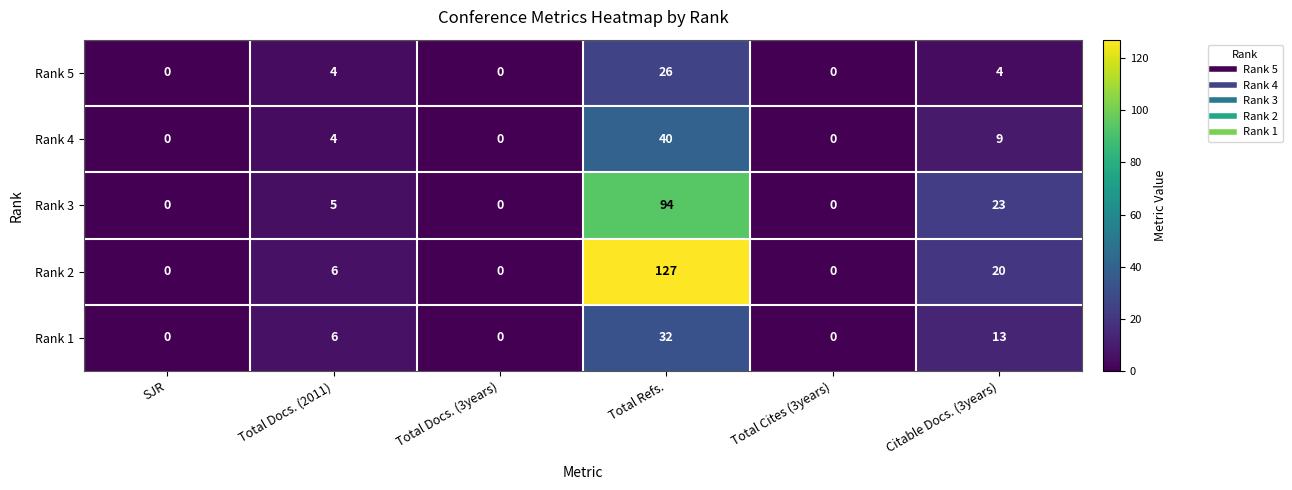

List the series in order of their peak value, highest first.

Rank 2, Rank 3, Rank 4, Rank 1, Rank 5